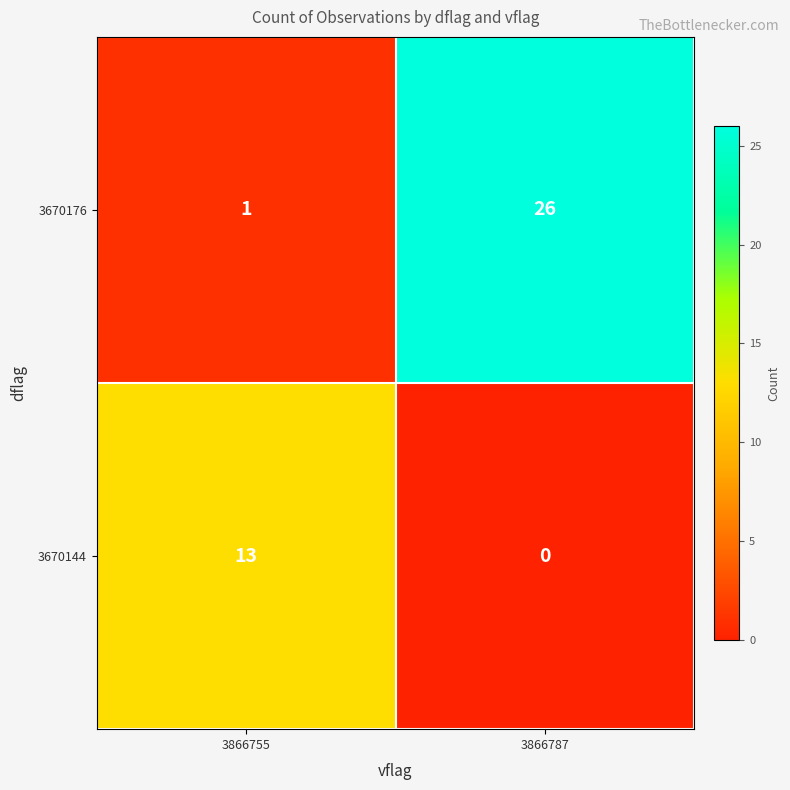

True or false: 3670144 has a value of 17 at 3866755.

False